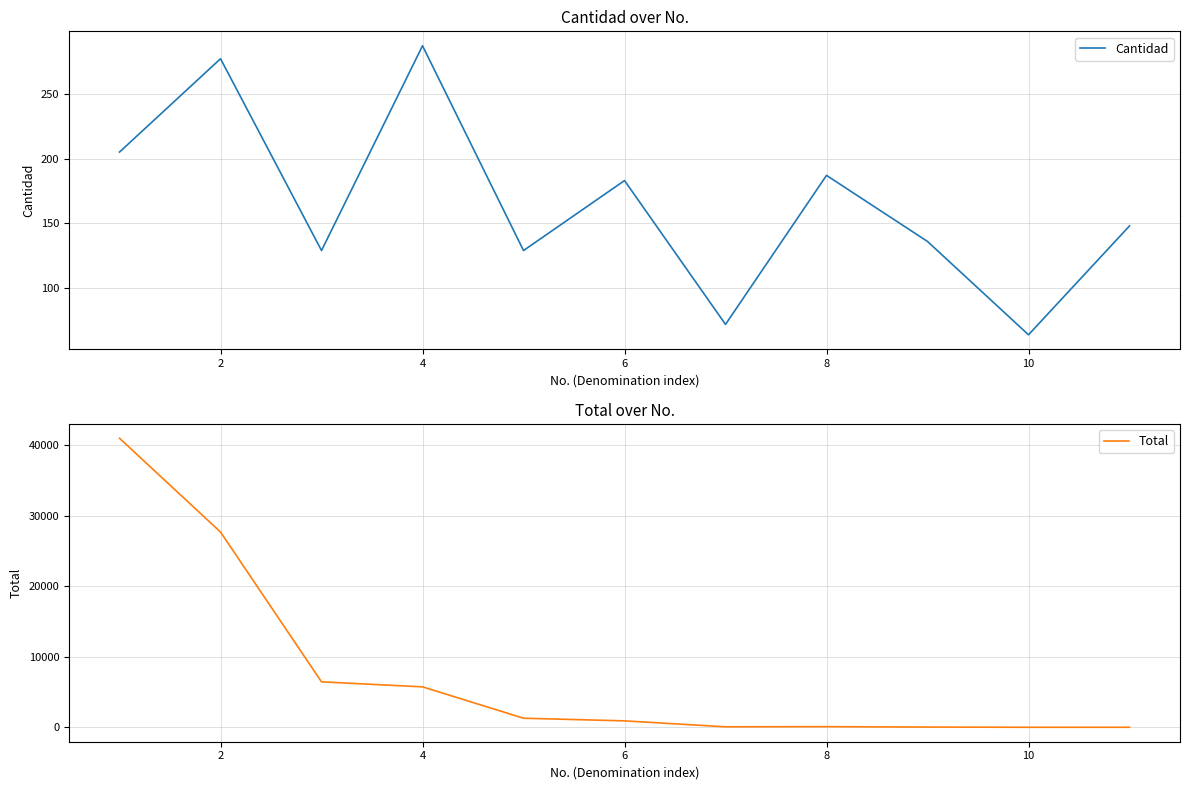

What is the value of the Cantidad point at the 6th from the left?

183.0